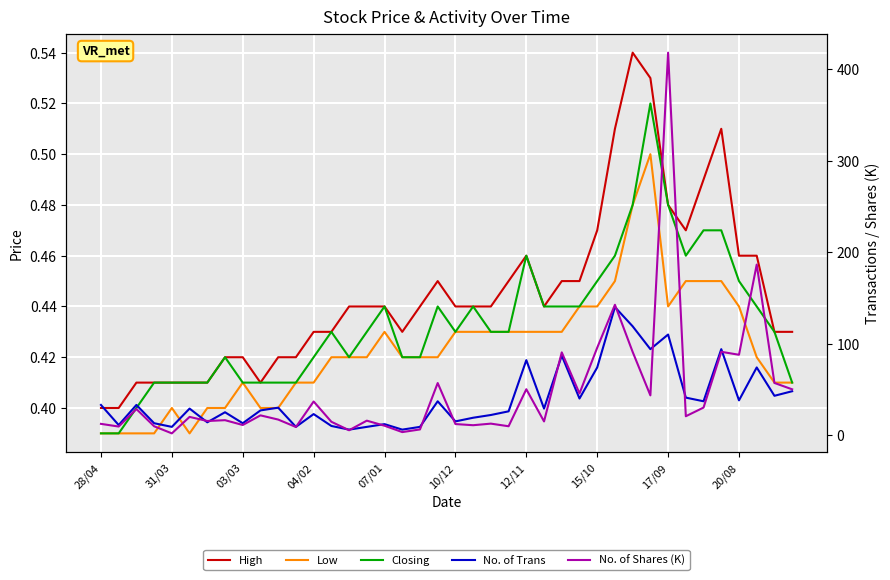

How many lines are shown in the chart?

5